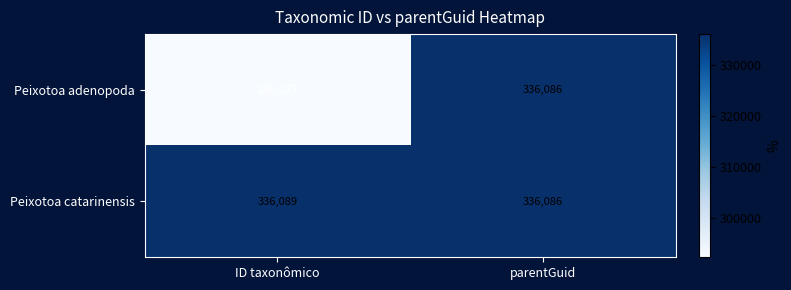

What is the average value of the Peixotoa catarinensis series?

336088